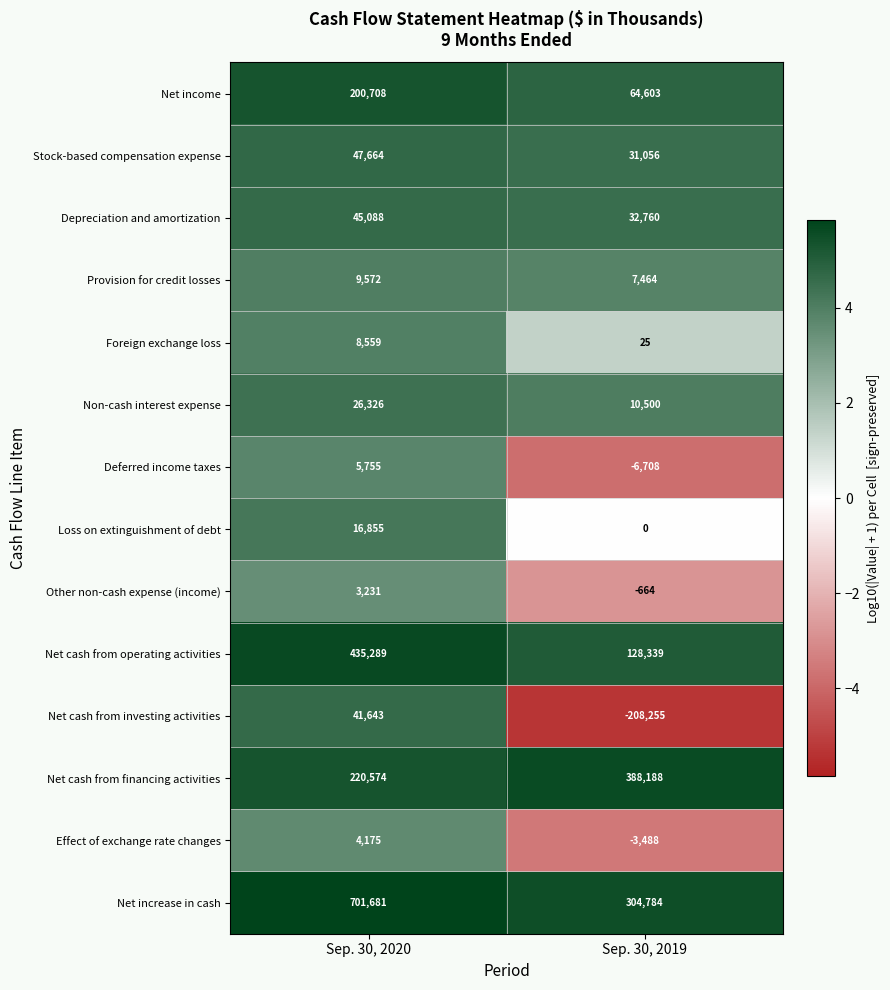

What is the sum of all Net income values?

265311